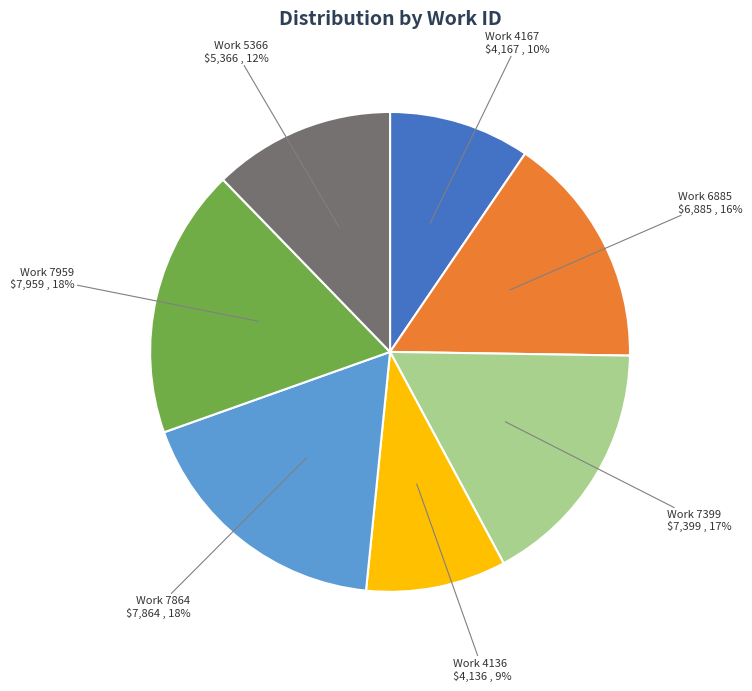

Which has a higher value, Work 4167 or Work 7959?

Work 7959